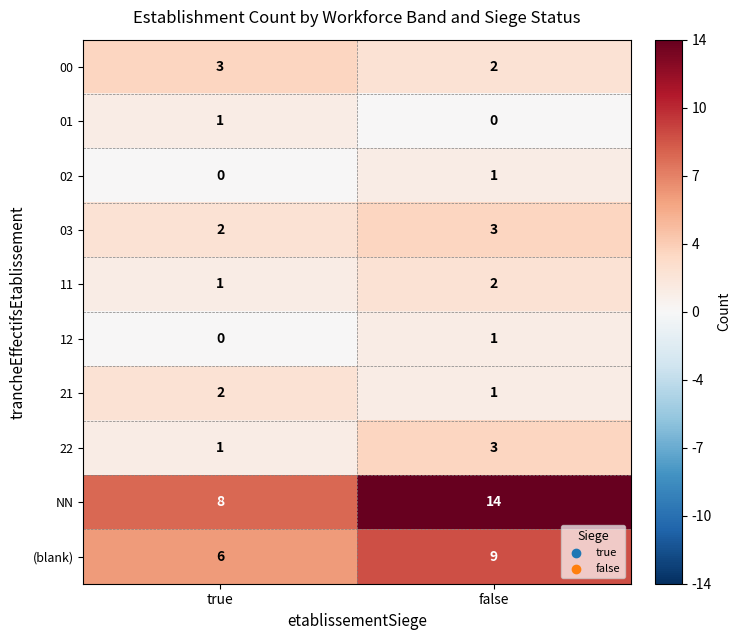

What is the maximum value shown in the chart?

14